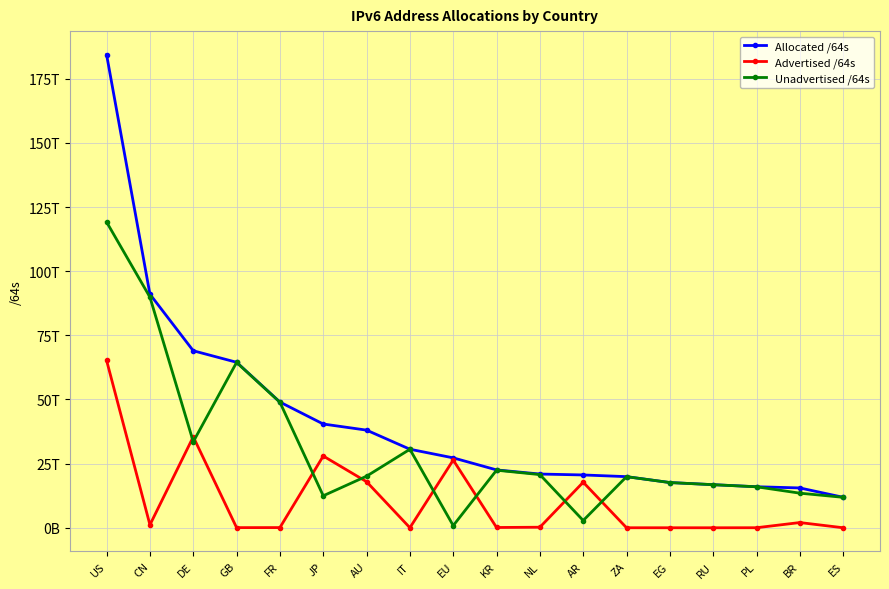

Where do Unadvertised /64s and Advertised /64s first cross each other?

CN and DE